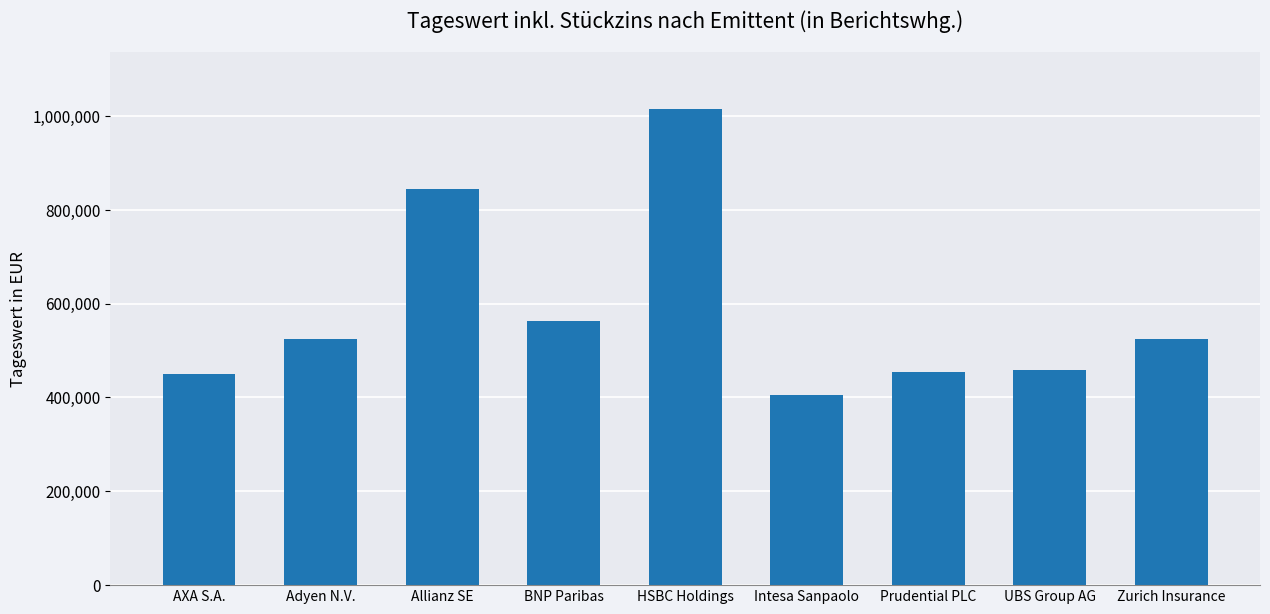

Is it true that the value at HSBC Holdings is 1013975.3?

True